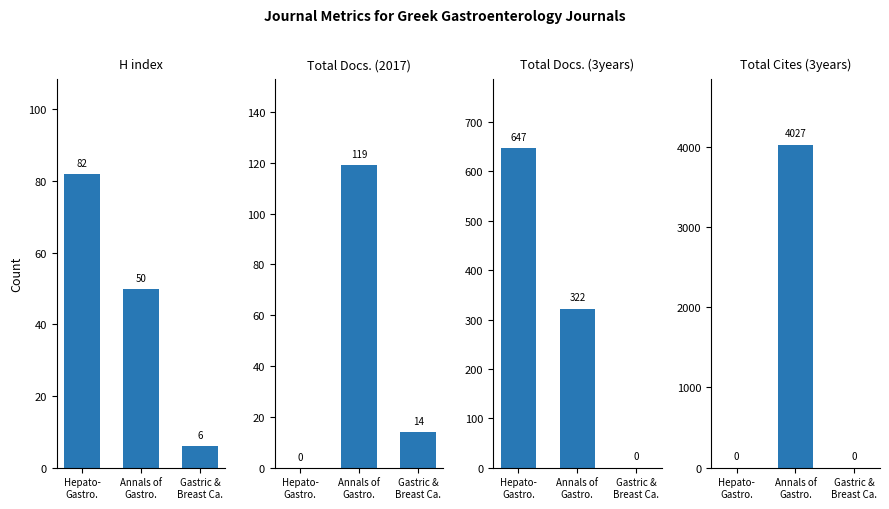

How many bars are there in total?

12